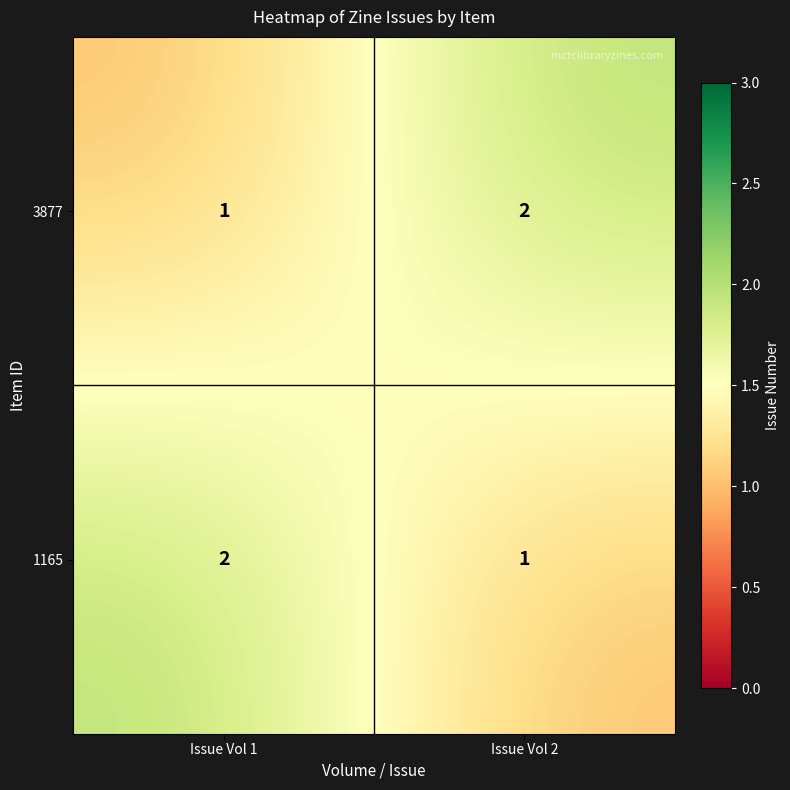

Reading left to right, extract all data points from this chart.

3877: Issue Vol 1=1	Issue Vol 2=2
1165: Issue Vol 1=2	Issue Vol 2=1